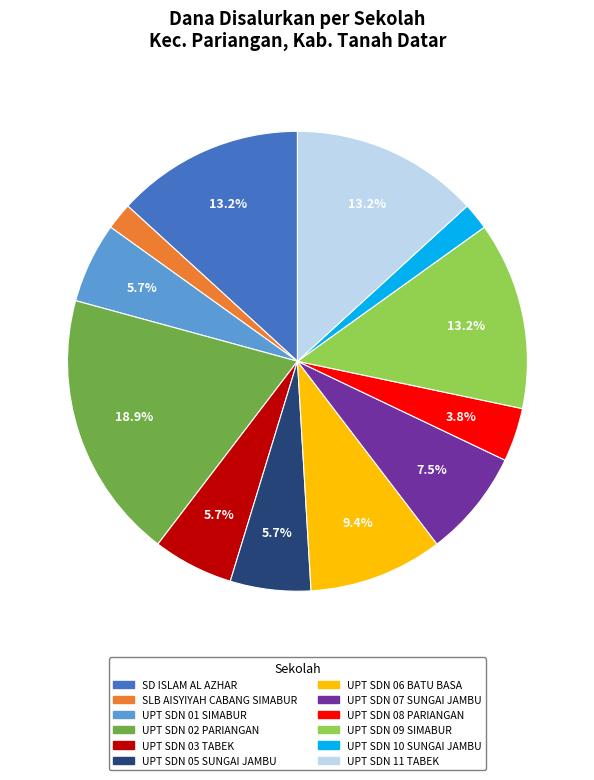

Approximately how many times larger is the value at UPT SDN 01 SIMABUR compared to UPT SDN 11 TABEK?

0.4